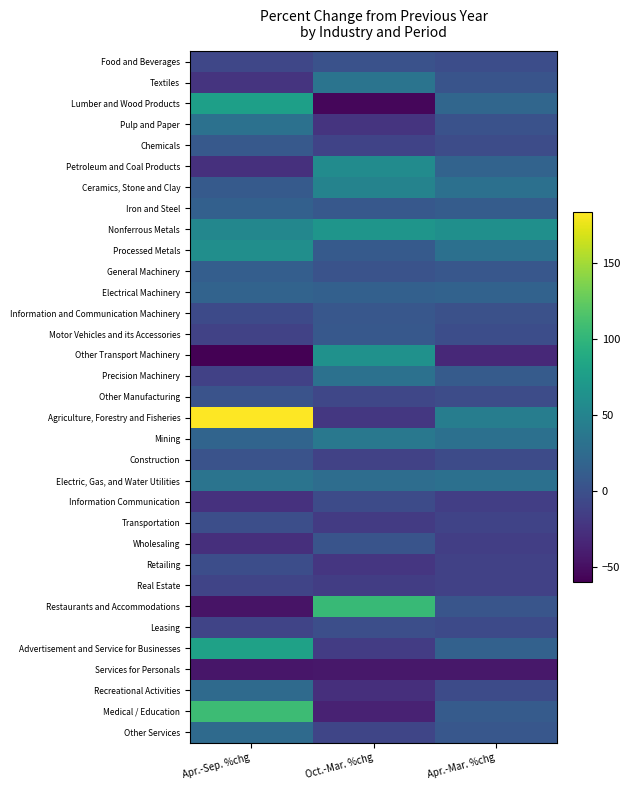

Reading right to left, transcribe all the data shown in this chart.

Food and Beverages: Apr.-Mar. %chg=-2.6	Oct.-Mar. %chg=1.8	Apr.-Sep. %chg=-7.6
Textiles: Apr.-Mar. %chg=3.6	Oct.-Mar. %chg=33.6	Apr.-Sep. %chg=-23.1
Lumber and Wood Products: Apr.-Mar. %chg=20.9	Oct.-Mar. %chg=-55.2	Apr.-Sep. %chg=77.9
Pulp and Paper: Apr.-Mar. %chg=1.9	Oct.-Mar. %chg=-22.9	Apr.-Sep. %chg=31.2
Chemicals: Apr.-Mar. %chg=-3.0	Oct.-Mar. %chg=-10.5	Apr.-Sep. %chg=8.5
Petroleum and Coal Products: Apr.-Mar. %chg=17.7	Oct.-Mar. %chg=57.9	Apr.-Sep. %chg=-25.7
Ceramics, Stone and Clay: Apr.-Mar. %chg=29.8	Oct.-Mar. %chg=49.4	Apr.-Sep. %chg=8.9
Iron and Steel: Apr.-Mar. %chg=10.6	Oct.-Mar. %chg=7.1	Apr.-Sep. %chg=14.5
Nonferrous Metals: Apr.-Mar. %chg=61.4	Oct.-Mar. %chg=67.3	Apr.-Sep. %chg=53.3
Processed Metals: Apr.-Mar. %chg=29.8	Oct.-Mar. %chg=9.2	Apr.-Sep. %chg=60.0
General Machinery: Apr.-Mar. %chg=6.7	Oct.-Mar. %chg=2.9	Apr.-Sep. %chg=12.6
Electrical Machinery: Apr.-Mar. %chg=16.3	Oct.-Mar. %chg=14.9	Apr.-Sep. %chg=17.6
Information and Communication Machinery: Apr.-Mar. %chg=0.6	Oct.-Mar. %chg=5.9	Apr.-Sep. %chg=-4.9
Motor Vehicles and its Accessories: Apr.-Mar. %chg=-2.2	Oct.-Mar. %chg=6.8	Apr.-Sep. %chg=-12.2
Other Transport Machinery: Apr.-Mar. %chg=-31.6	Oct.-Mar. %chg=63.3	Apr.-Sep. %chg=-59.8
Precision Machinery: Apr.-Mar. %chg=10.0	Oct.-Mar. %chg=31.4	Apr.-Sep. %chg=-12.7
Other Manufacturing: Apr.-Mar. %chg=-3.3	Oct.-Mar. %chg=-7.9	Apr.-Sep. %chg=2.4
Agriculture, Forestry and Fisheries: Apr.-Mar. %chg=43.7	Oct.-Mar. %chg=-19.9	Apr.-Sep. %chg=183.6
Mining: Apr.-Mar. %chg=29.8	Oct.-Mar. %chg=37.6	Apr.-Sep. %chg=18.3
Construction: Apr.-Mar. %chg=-4.4	Oct.-Mar. %chg=-11.8	Apr.-Sep. %chg=2.3
Electric, Gas, and Water Utilities: Apr.-Mar. %chg=30.0	Oct.-Mar. %chg=27.4	Apr.-Sep. %chg=33.7
Information Communication: Apr.-Mar. %chg=-14.3	Oct.-Mar. %chg=-4.4	Apr.-Sep. %chg=-24.8
Transportation: Apr.-Mar. %chg=-11.2	Oct.-Mar. %chg=-17.2	Apr.-Sep. %chg=-1.8
Wholesaling: Apr.-Mar. %chg=-15.1	Oct.-Mar. %chg=3.5	Apr.-Sep. %chg=-27.1
Retailing: Apr.-Mar. %chg=-12.4	Oct.-Mar. %chg=-21.1	Apr.-Sep. %chg=-2.4
Real Estate: Apr.-Mar. %chg=-12.4	Oct.-Mar. %chg=-15.5	Apr.-Sep. %chg=-9.5
Restaurants and Accommodations: Apr.-Mar. %chg=4.1	Oct.-Mar. %chg=103.8	Apr.-Sep. %chg=-47.0
Leasing: Apr.-Mar. %chg=-5.6	Oct.-Mar. %chg=-1.6	Apr.-Sep. %chg=-9.6
Advertisement and Service for Businesses: Apr.-Mar. %chg=16.0	Oct.-Mar. %chg=-16.6	Apr.-Sep. %chg=79.3
Services for Personals: Apr.-Mar. %chg=-44.4	Oct.-Mar. %chg=-43.9	Apr.-Sep. %chg=-44.7
Recreational Activities: Apr.-Mar. %chg=-3.9	Oct.-Mar. %chg=-26.6	Apr.-Sep. %chg=24.7
Medical / Education: Apr.-Mar. %chg=10.3	Oct.-Mar. %chg=-36.9	Apr.-Sep. %chg=107.5
Other Services: Apr.-Mar. %chg=6.5	Oct.-Mar. %chg=-9.2	Apr.-Sep. %chg=24.3